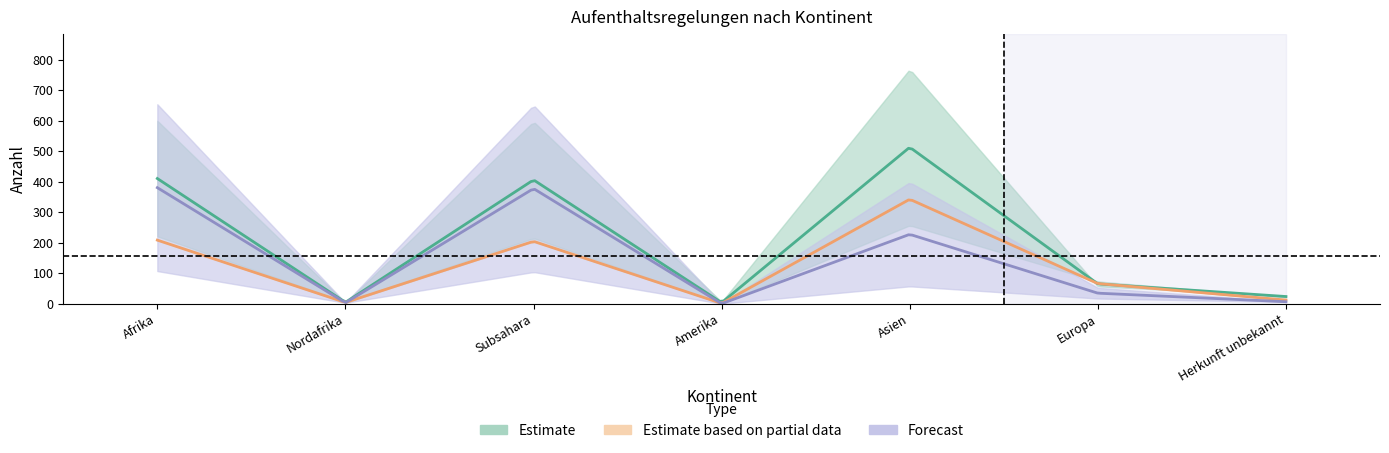

What position from the right is Afrika?

7